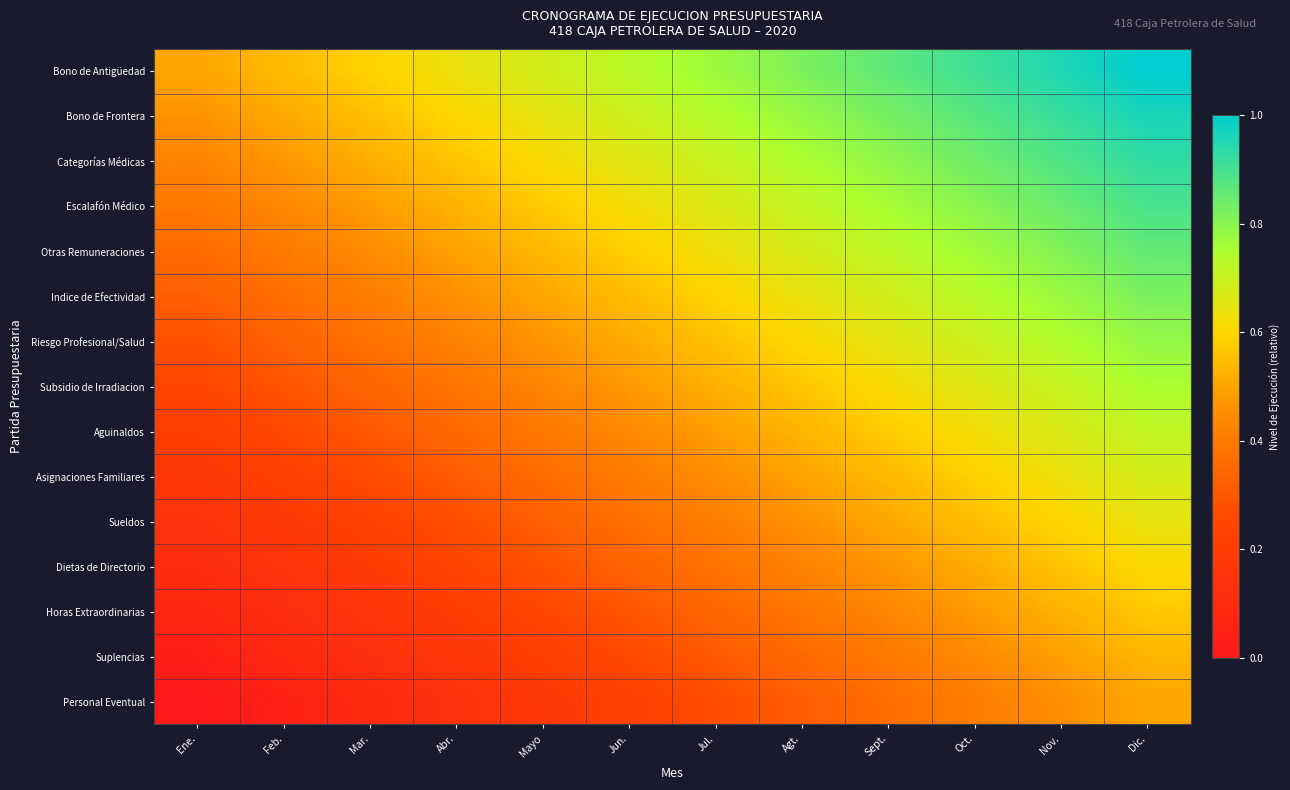

Reading left to right, what are all the values shown in this chart?

Bono de Antigüedad: Ene.=0.5	Feb.=0.5	Mar.=0.6	Abr.=0.6	Mayo=0.7	Jun.=0.7	Jul.=0.8	Agt.=0.8	Sept.=0.9	Oct.=0.9	Nov.=1.0	Dic.=1.0
Bono de Frontera: Ene.=0.5	Feb.=0.5	Mar.=0.6	Abr.=0.6	Mayo=0.6	Jun.=0.7	Jul.=0.7	Agt.=0.8	Sept.=0.8	Oct.=0.9	Nov.=0.9	Dic.=1.0
Categorías Médicas: Ene.=0.4	Feb.=0.5	Mar.=0.5	Abr.=0.6	Mayo=0.6	Jun.=0.7	Jul.=0.7	Agt.=0.7	Sept.=0.8	Oct.=0.8	Nov.=0.9	Dic.=0.9
Escalafón Médico: Ene.=0.4	Feb.=0.4	Mar.=0.5	Abr.=0.5	Mayo=0.6	Jun.=0.6	Jul.=0.7	Agt.=0.7	Sept.=0.8	Oct.=0.8	Nov.=0.8	Dic.=0.9
Otras Remuneraciones: Ene.=0.4	Feb.=0.4	Mar.=0.4	Abr.=0.5	Mayo=0.5	Jun.=0.6	Jul.=0.6	Agt.=0.7	Sept.=0.7	Oct.=0.8	Nov.=0.8	Dic.=0.9
Indice de Efectividad: Ene.=0.3	Feb.=0.4	Mar.=0.4	Abr.=0.5	Mayo=0.5	Jun.=0.5	Jul.=0.6	Agt.=0.6	Sept.=0.7	Oct.=0.7	Nov.=0.8	Dic.=0.8
Riesgo Profesional/Salud: Ene.=0.3	Feb.=0.3	Mar.=0.4	Abr.=0.4	Mayo=0.5	Jun.=0.5	Jul.=0.6	Agt.=0.6	Sept.=0.6	Oct.=0.7	Nov.=0.7	Dic.=0.8
Subsidio de Irradiacion: Ene.=0.2	Feb.=0.3	Mar.=0.3	Abr.=0.4	Mayo=0.4	Jun.=0.5	Jul.=0.5	Agt.=0.6	Sept.=0.6	Oct.=0.7	Nov.=0.7	Dic.=0.8
Aguinaldos: Ene.=0.2	Feb.=0.3	Mar.=0.3	Abr.=0.4	Mayo=0.4	Jun.=0.4	Jul.=0.5	Agt.=0.5	Sept.=0.6	Oct.=0.6	Nov.=0.7	Dic.=0.7
Asignaciones Familiares: Ene.=0.2	Feb.=0.2	Mar.=0.3	Abr.=0.3	Mayo=0.4	Jun.=0.4	Jul.=0.5	Agt.=0.5	Sept.=0.5	Oct.=0.6	Nov.=0.6	Dic.=0.7
Sueldos: Ene.=0.1	Feb.=0.2	Mar.=0.2	Abr.=0.3	Mayo=0.3	Jun.=0.4	Jul.=0.4	Agt.=0.5	Sept.=0.5	Oct.=0.6	Nov.=0.6	Dic.=0.6
Dietas de Directorio: Ene.=0.1	Feb.=0.2	Mar.=0.2	Abr.=0.2	Mayo=0.3	Jun.=0.3	Jul.=0.4	Agt.=0.4	Sept.=0.5	Oct.=0.5	Nov.=0.6	Dic.=0.6
Horas Extraordinarias: Ene.=0.1	Feb.=0.1	Mar.=0.2	Abr.=0.2	Mayo=0.3	Jun.=0.3	Jul.=0.3	Agt.=0.4	Sept.=0.4	Oct.=0.5	Nov.=0.5	Dic.=0.6
Suplencias: Ene.=0.0	Feb.=0.1	Mar.=0.1	Abr.=0.2	Mayo=0.2	Jun.=0.3	Jul.=0.3	Agt.=0.4	Sept.=0.4	Oct.=0.4	Nov.=0.5	Dic.=0.5
Personal Eventual: Ene.=0.0	Feb.=0.0	Mar.=0.1	Abr.=0.1	Mayo=0.2	Jun.=0.2	Jul.=0.3	Agt.=0.3	Sept.=0.4	Oct.=0.4	Nov.=0.5	Dic.=0.5